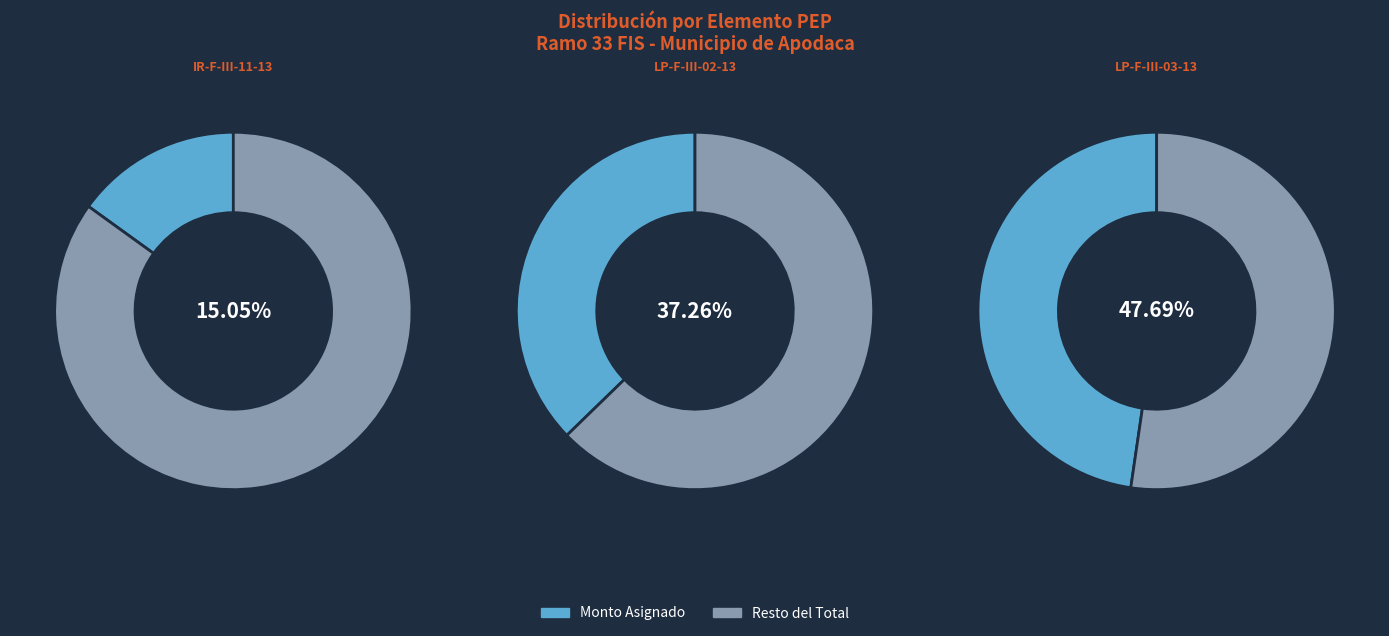

Is LP-F-III-03-13 the majority of the pie?

No